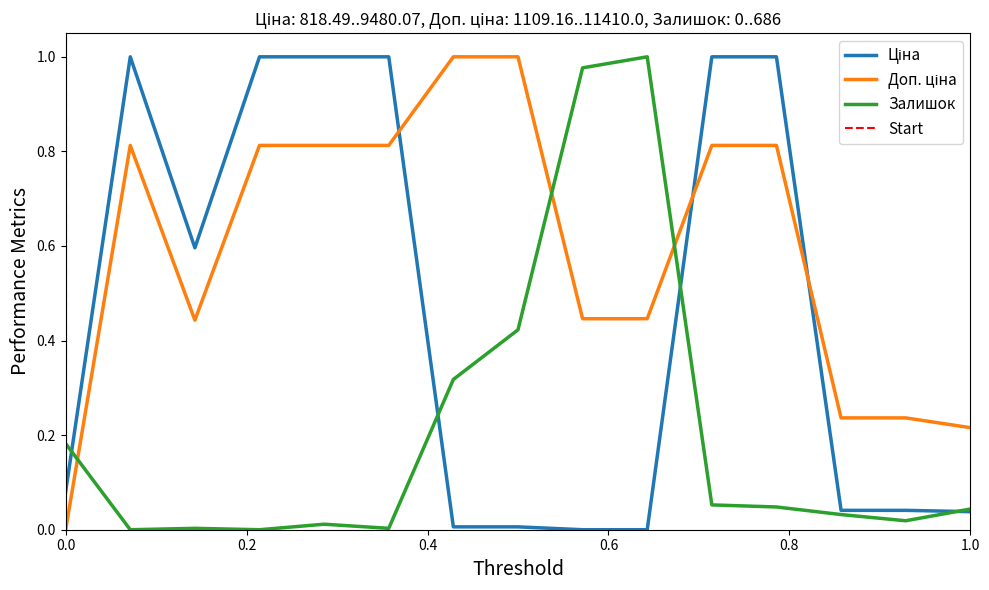

List the labels in order of Доп. ціна value, largest first.

7, 8, 2, 4, 5, 6, 11, 12, 9, 10, 3, 13, 14, 15, 1